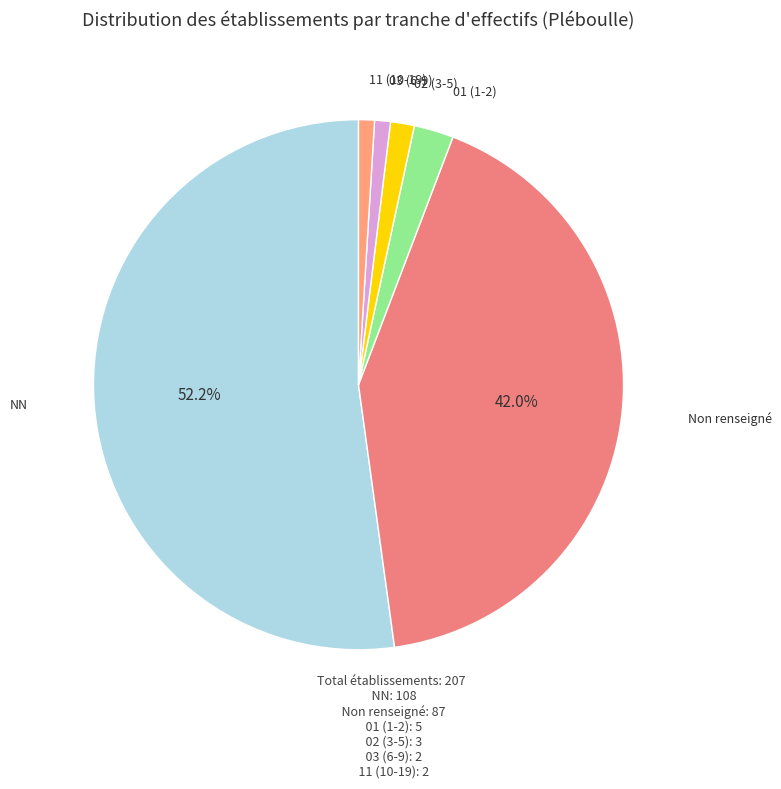

To the nearest percent, what percentage of the pie is NN?

52%